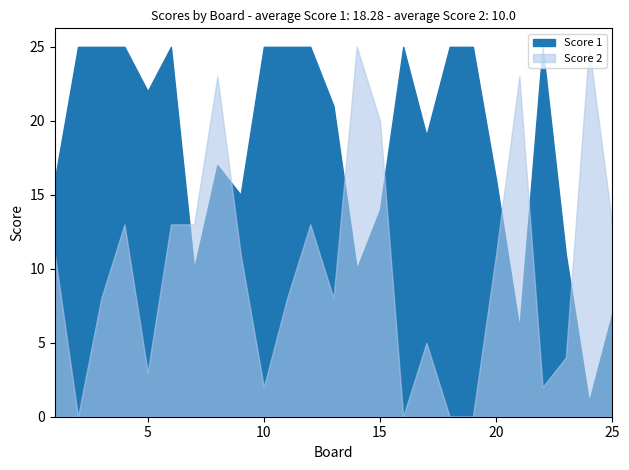

How many values in the Score 2 series are below 11?

12